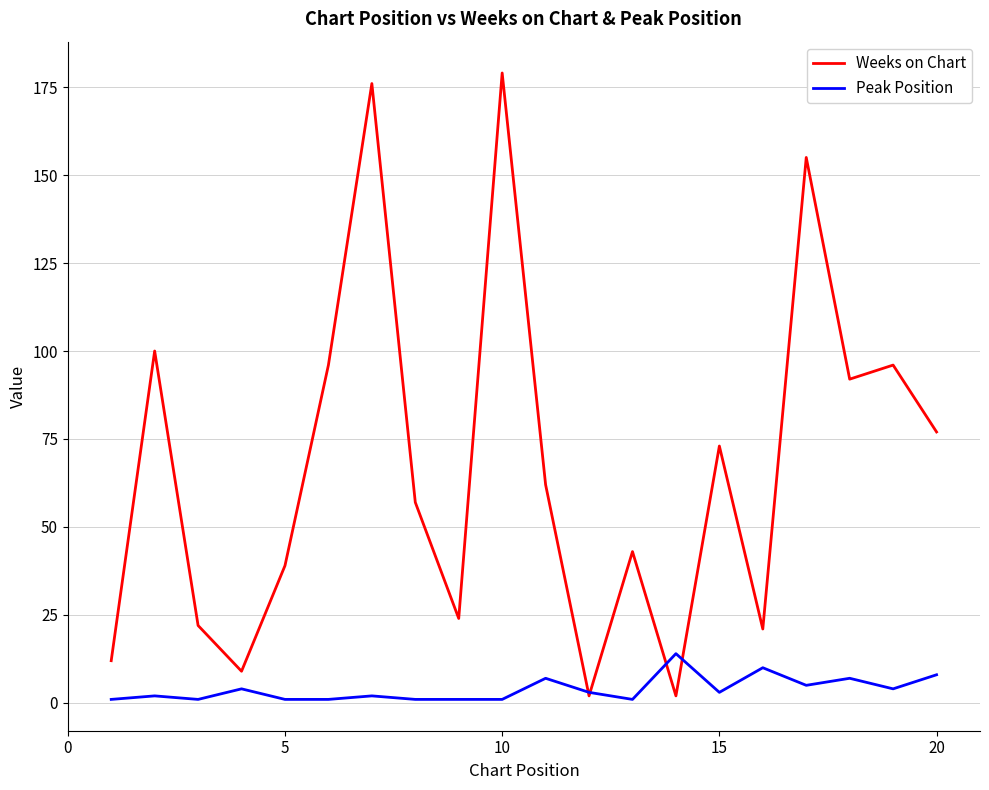

Which series has the largest range (max minus min)?

Weeks on Chart